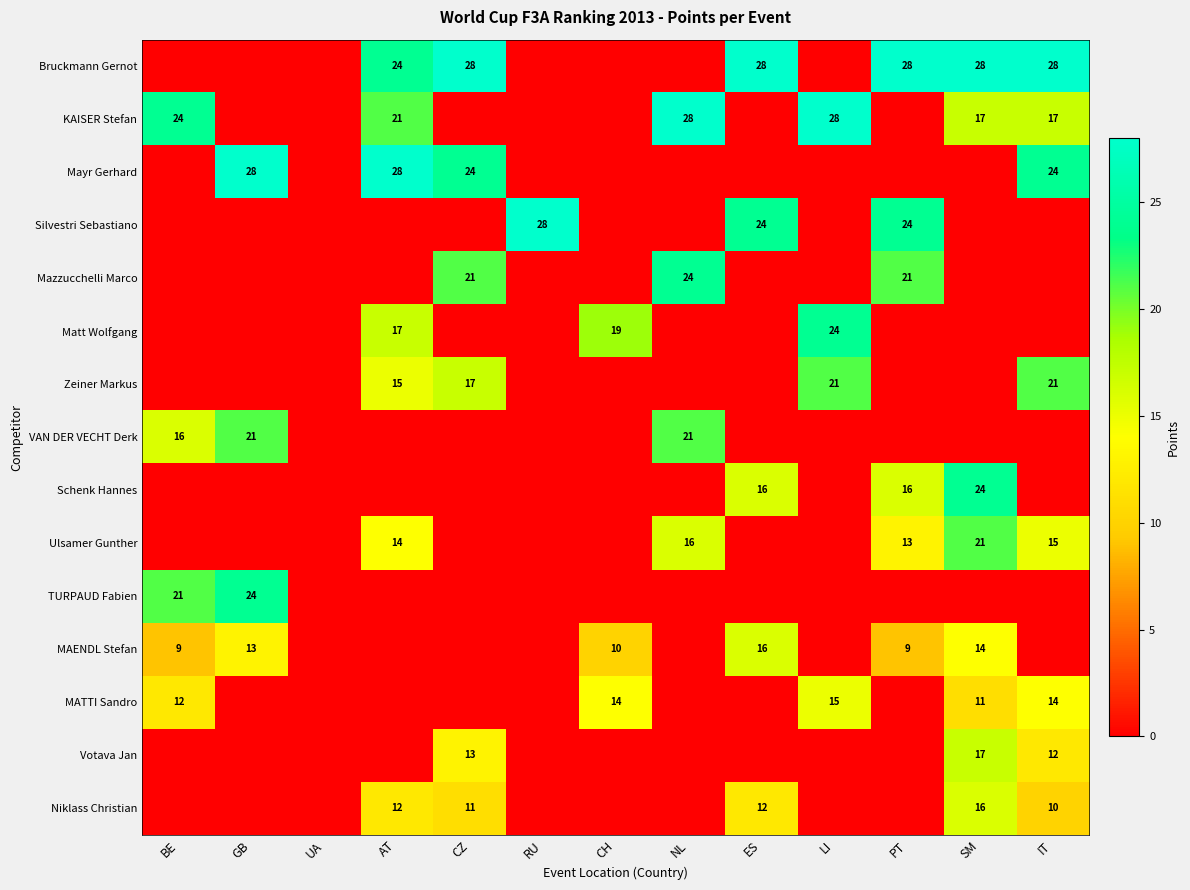

Is the value of TURPAUD Fabien at GB greater than the value of Niklass Christian at CZ?

Yes